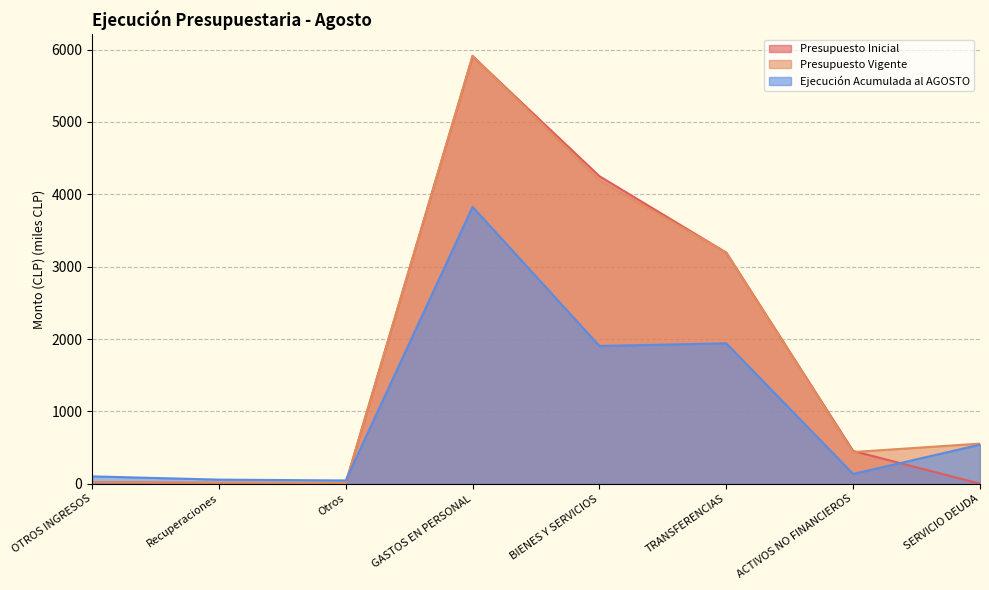

Is the value of Presupuesto Vigente at Otros greater than the value of Presupuesto Inicial at ACTIVOS NO FINANCIEROS?

No